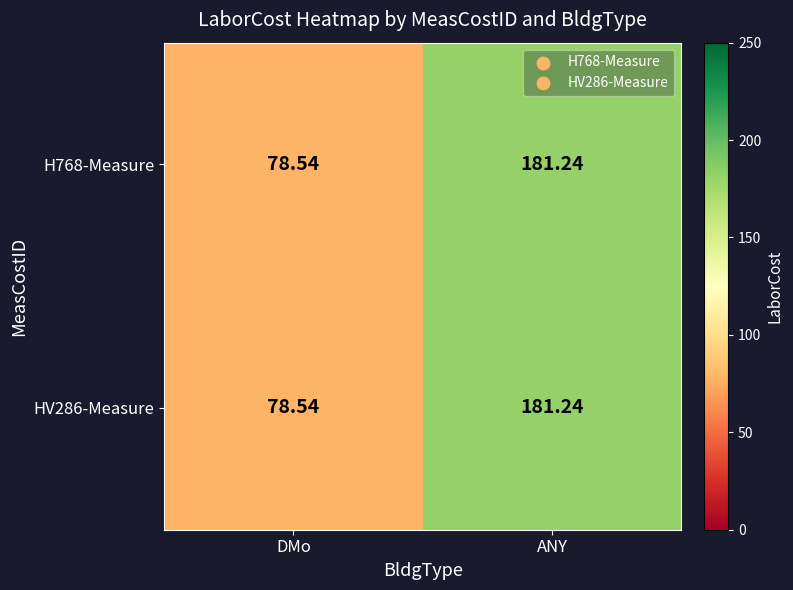

Is the value of HV286-Measure at ANY greater than the value of H768-Measure at DMo?

Yes